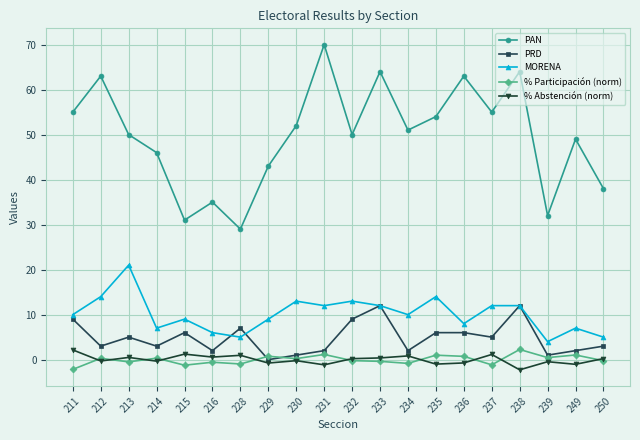

The MORENA series shows 5.0 at 228. True or false?

True